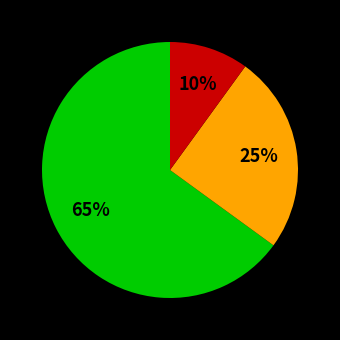

How many segments does this pie chart have?

3